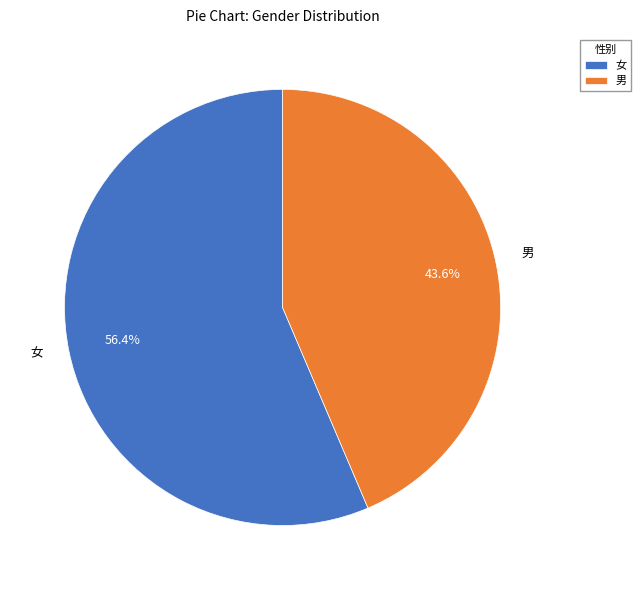

What is the majority slice?

女